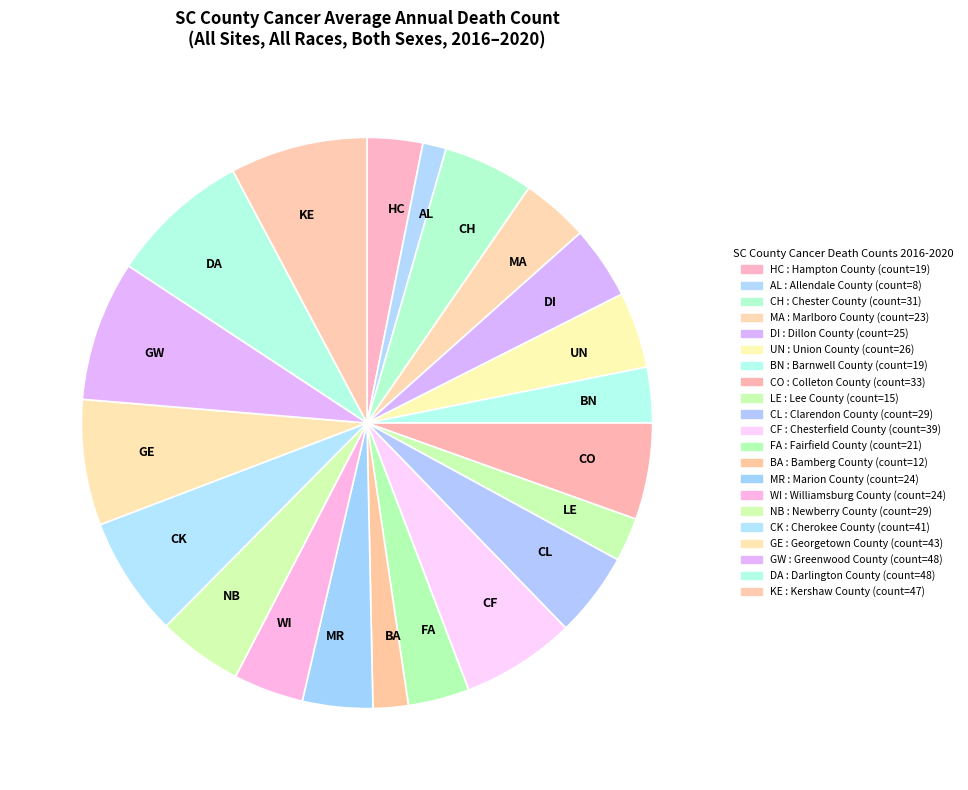

Is it true that MR is 4% of the pie?

True